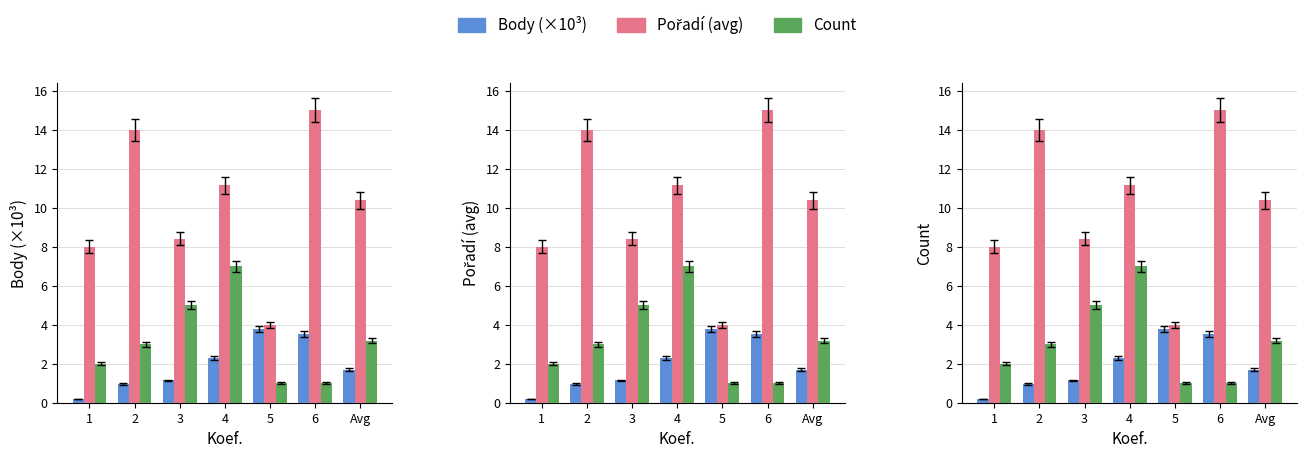

What is the average value of the Pořadí (avg) series?

10.1